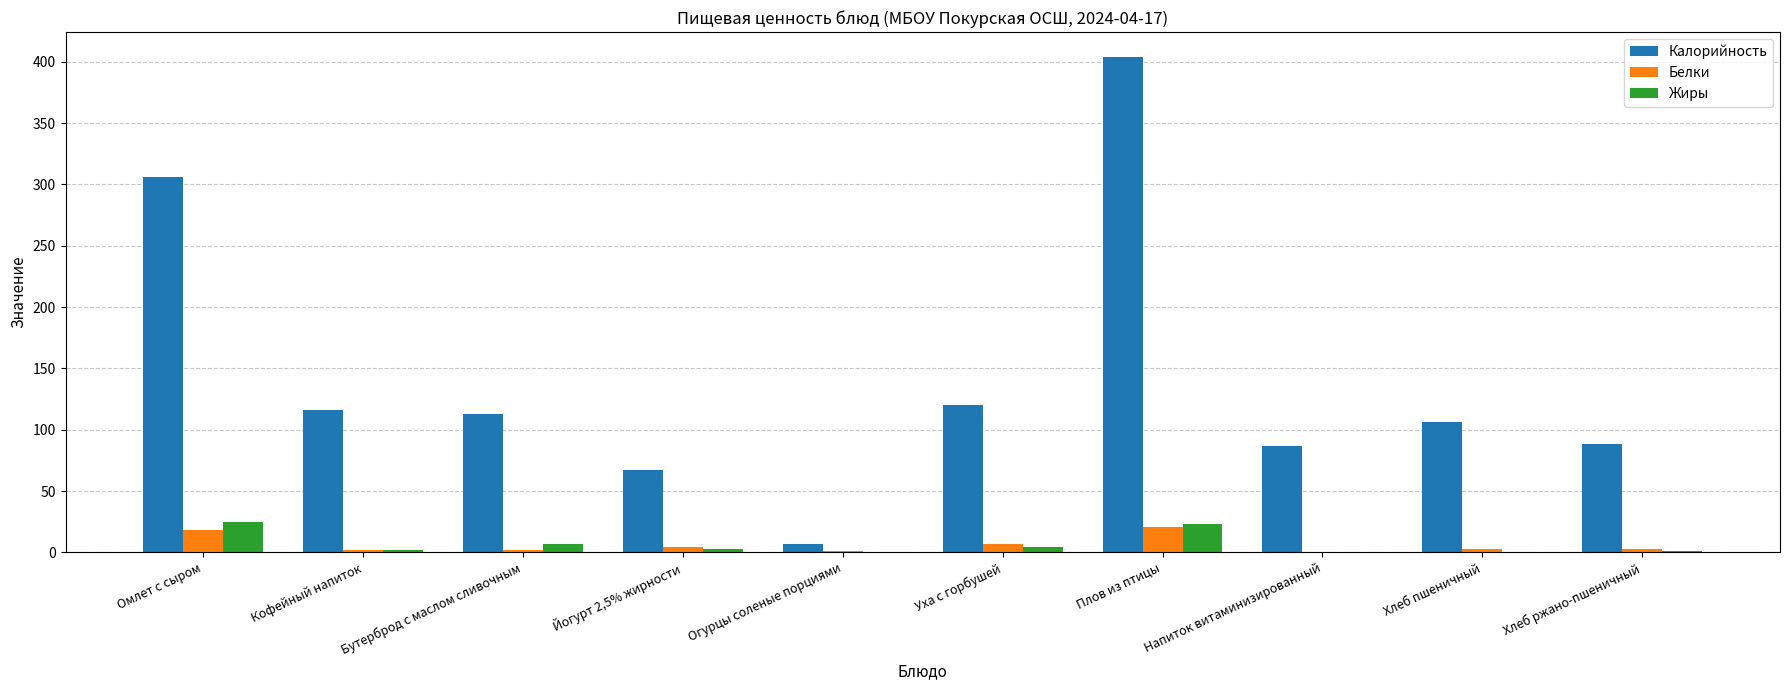

Which series has the largest total across all categories?

Калорийность